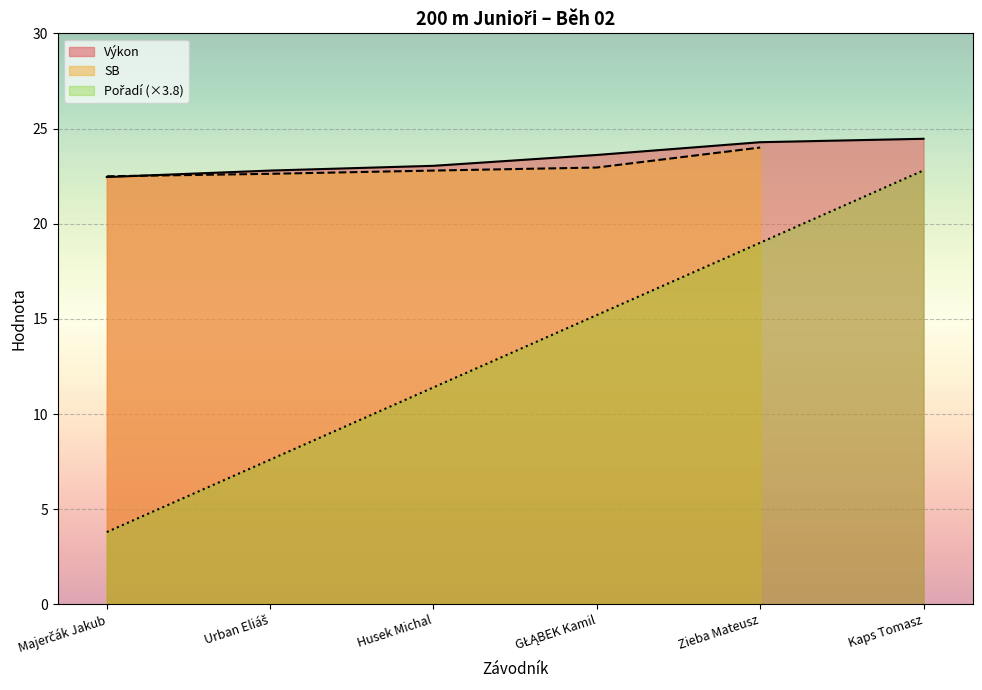

What position from the right is GŁĄBEK Kamil?

3